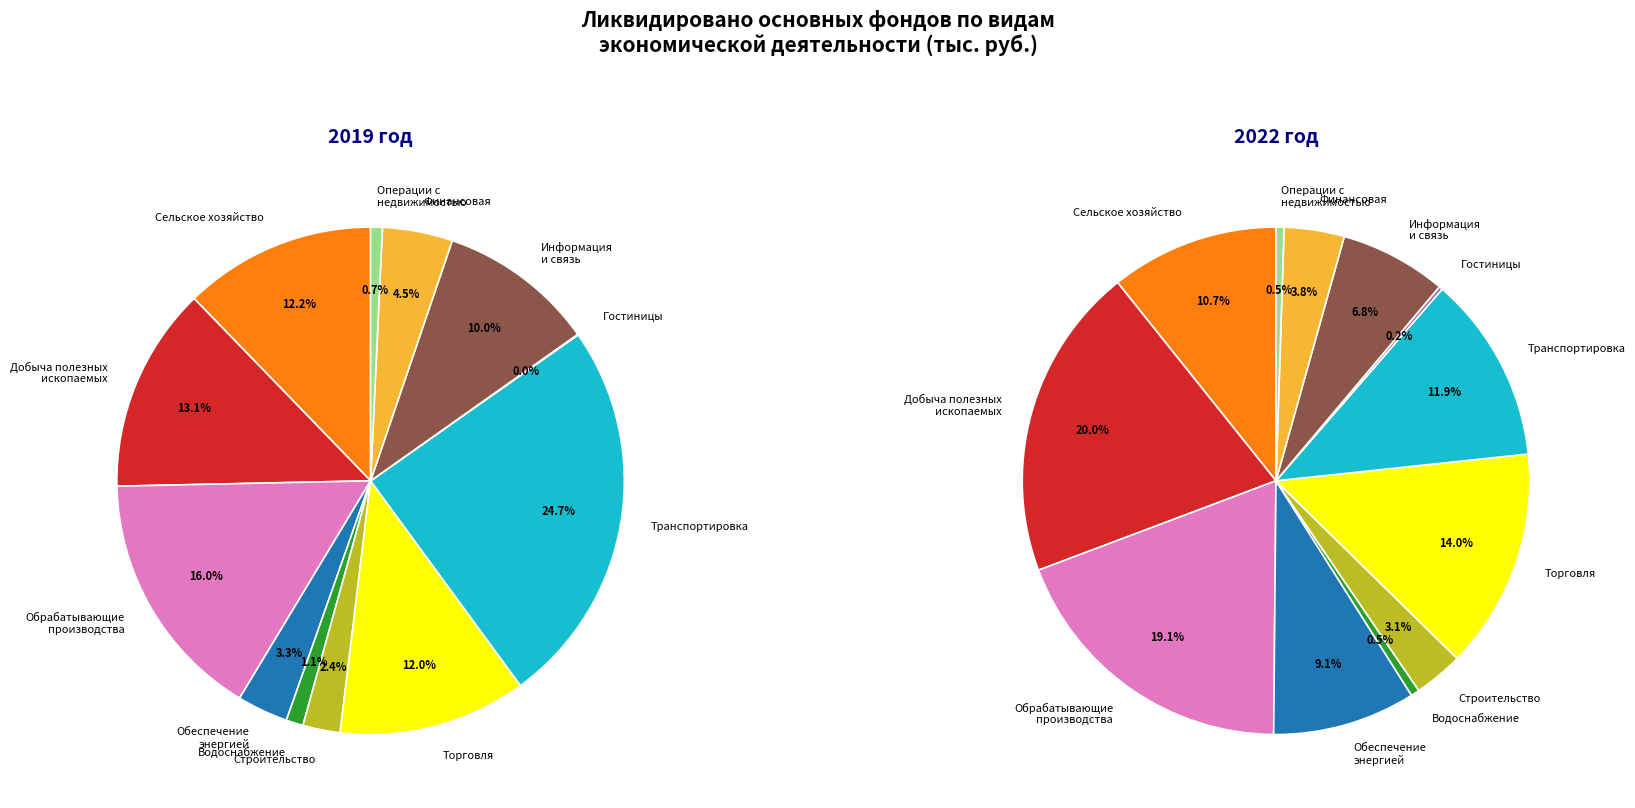

What is the total percentage of 2 and 4?

17.1%